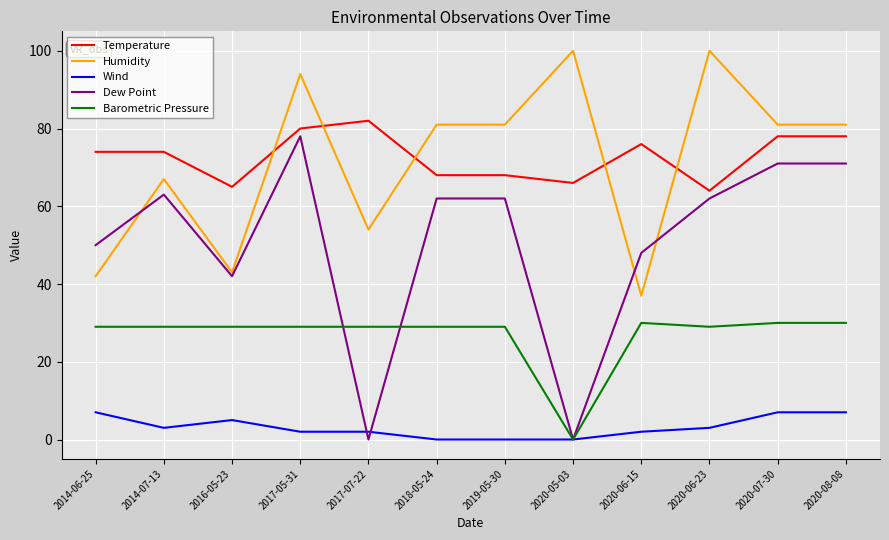

Between which two adjacent categories do Humidity and Temperature first intersect?

2016-05-23 and 2017-05-31